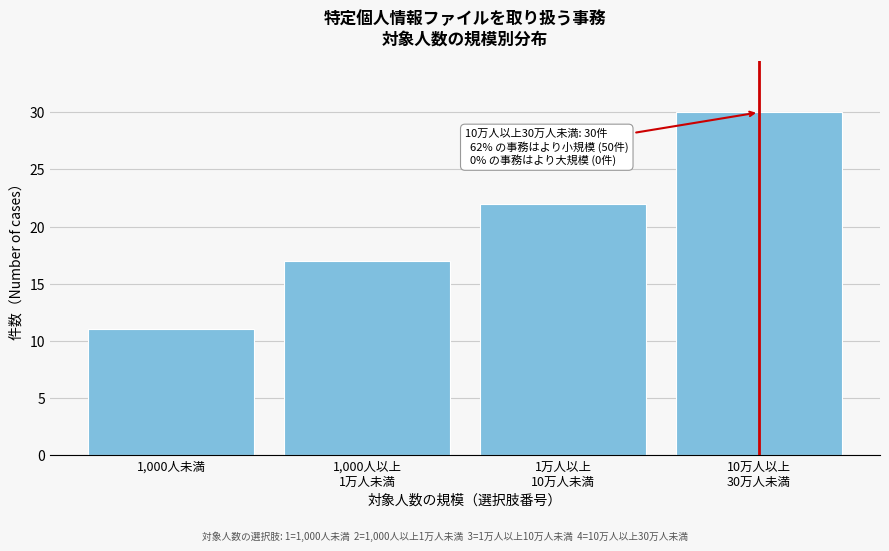

Reading left to right, transcribe all the data shown in this chart.

11	17	22	30